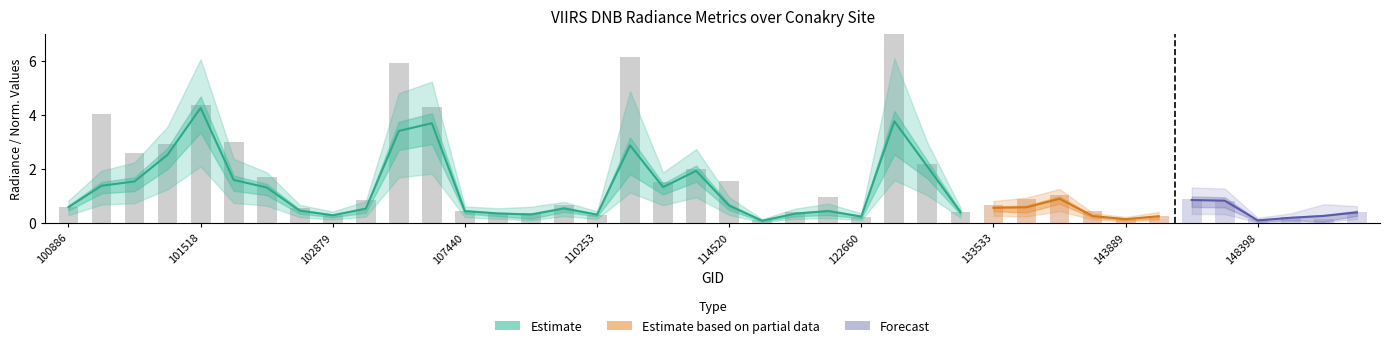

Is it true that rade9_bin_mdn equals 1.1 at 110078?

True